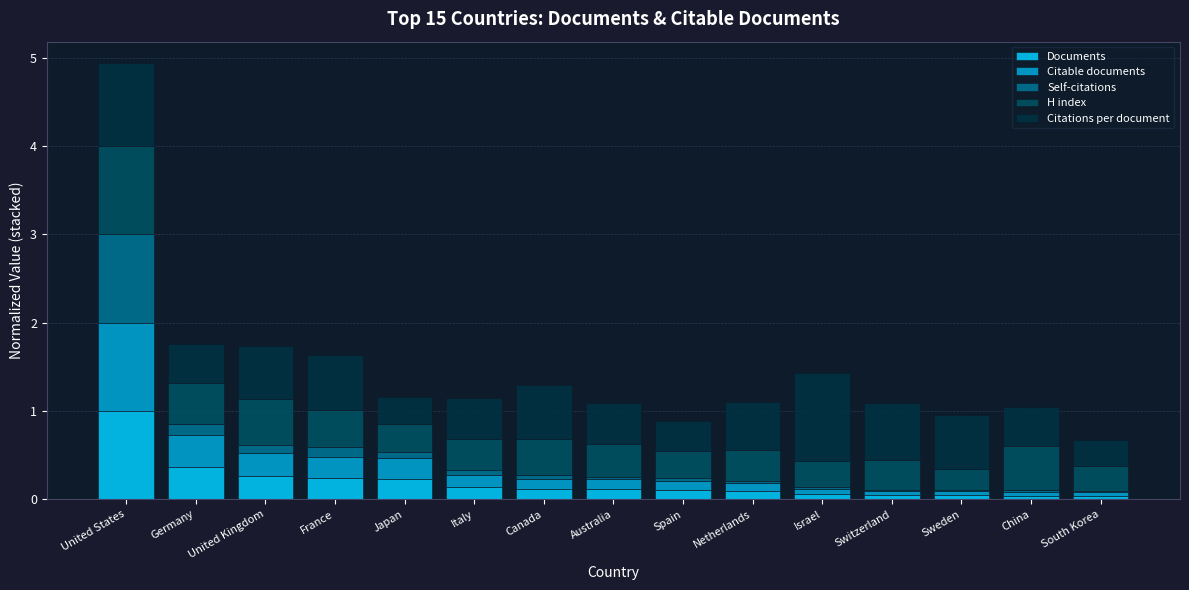

At which category is the sum across all series the highest?

United States